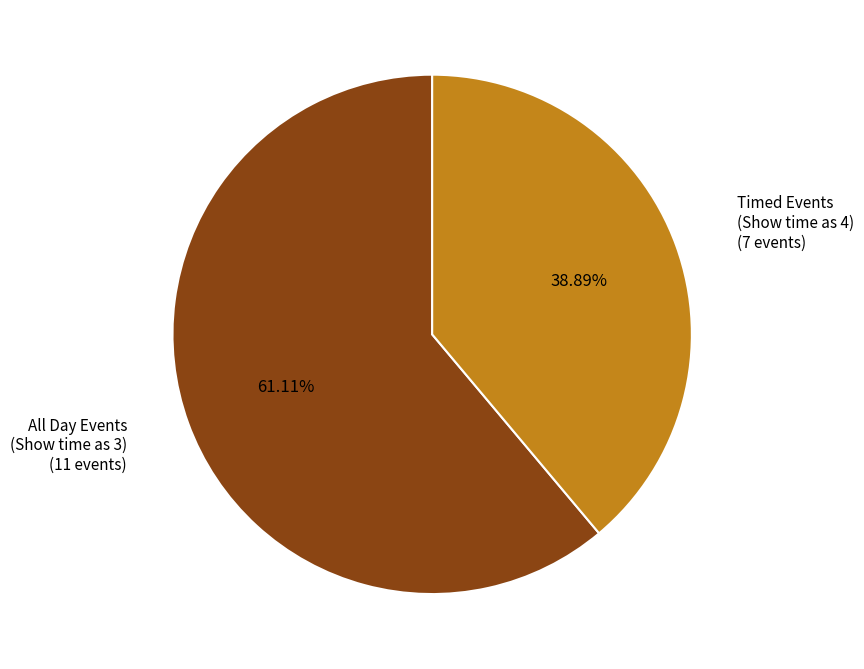

What is the largest slice in the pie chart?

All Day Events (Show time as 3)